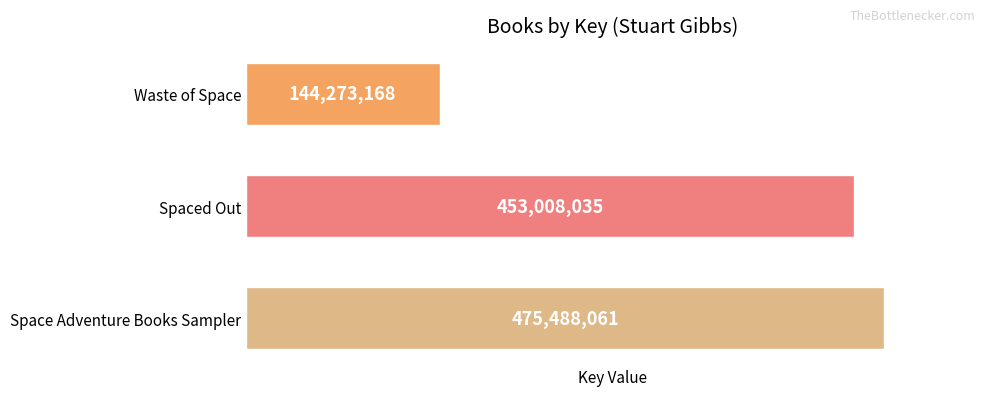

The chart shows a value of 453008035 at Spaced Out. True or false?

True